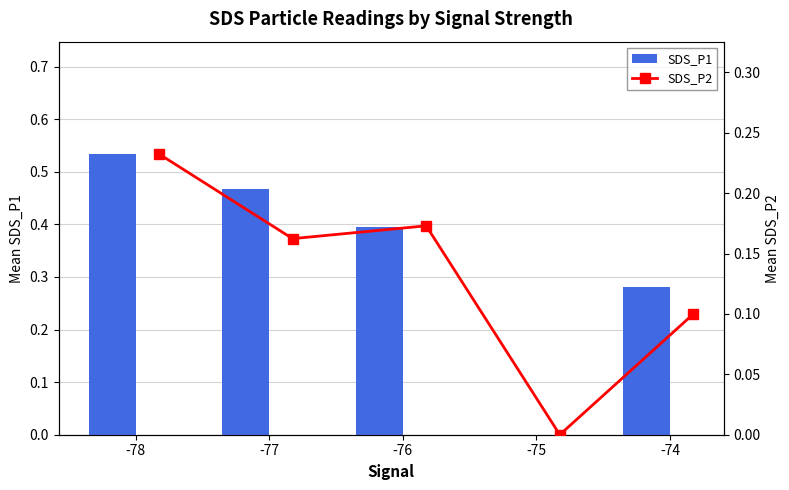

The SDS_P1 series shows 0.2 at -75. True or false?

False